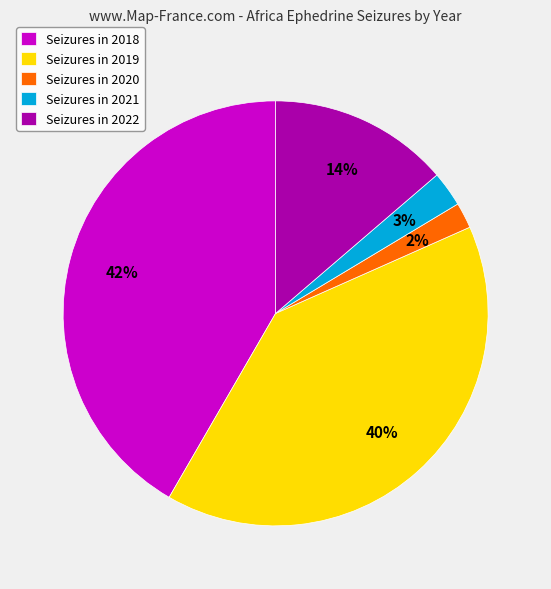

To the nearest percent, what is the difference between the Seizures in 2020 and Seizures in 2019 slice percentages?

38%